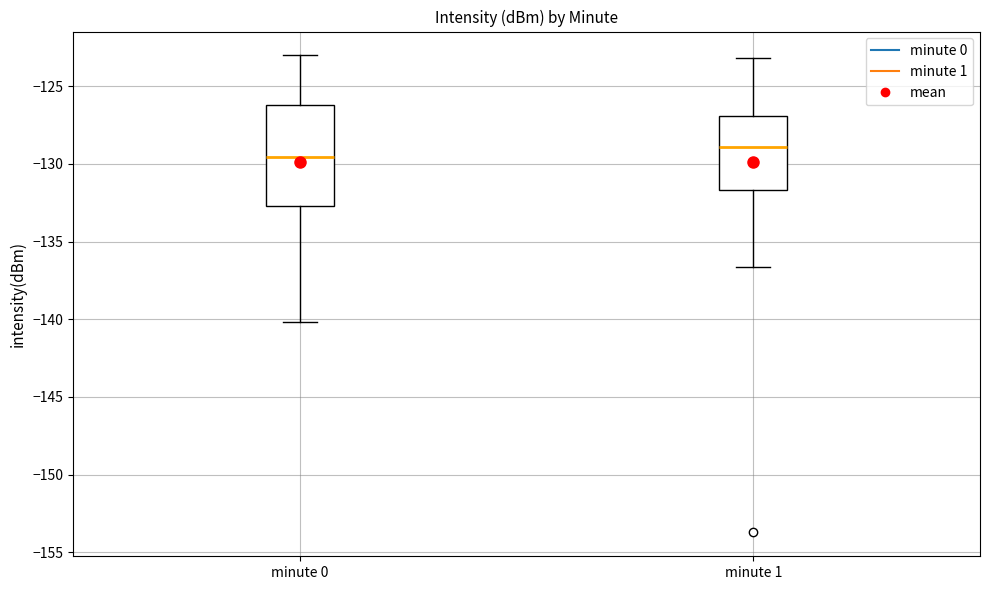

Which box is the tallest, from its lower edge to its upper edge?

minute 0